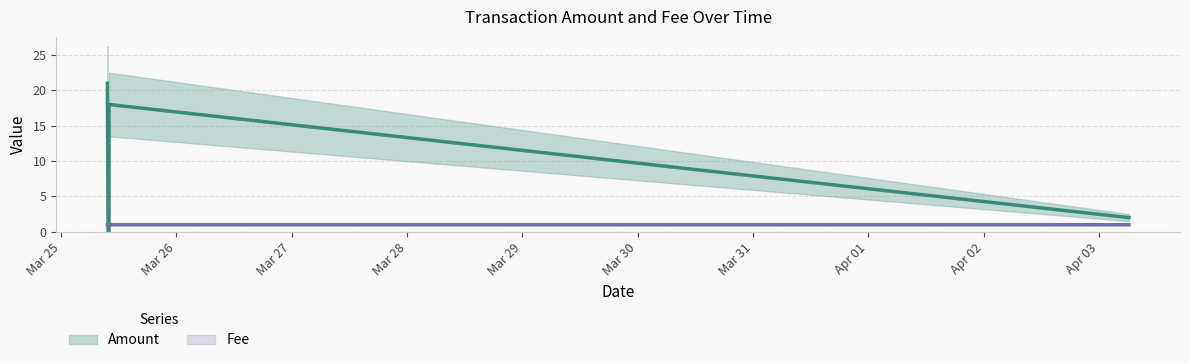

At how many categories does at least one series exceed 1?

3